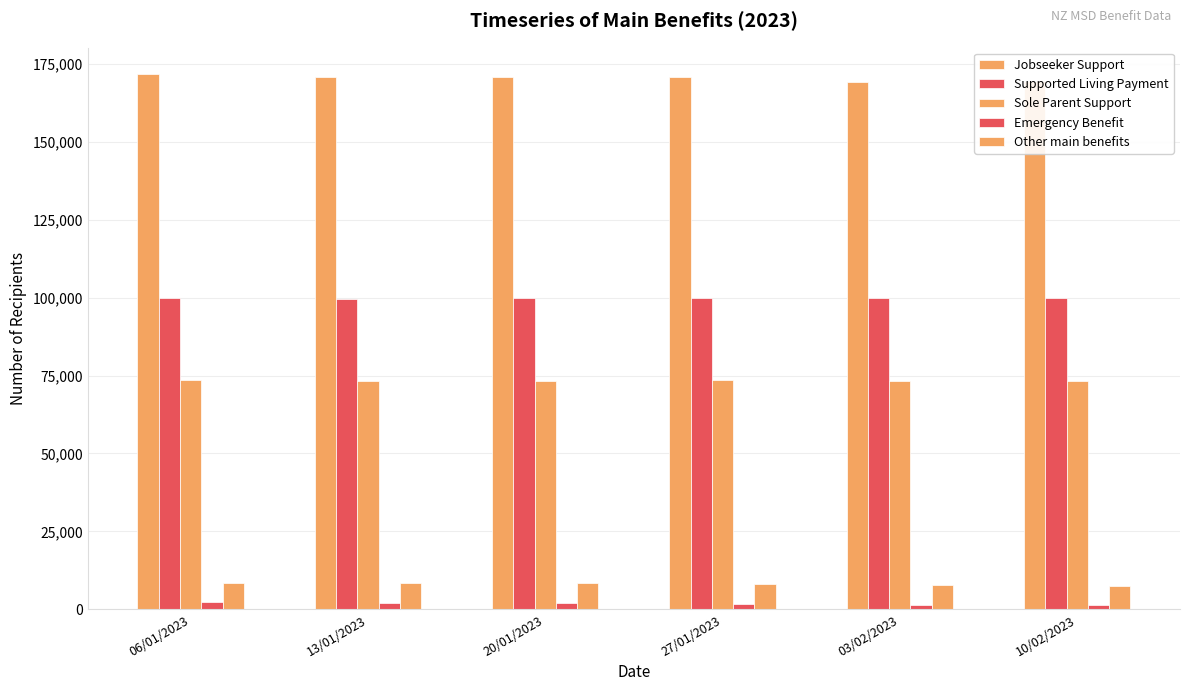

What is the average value of the Jobseeker Support series?

170360